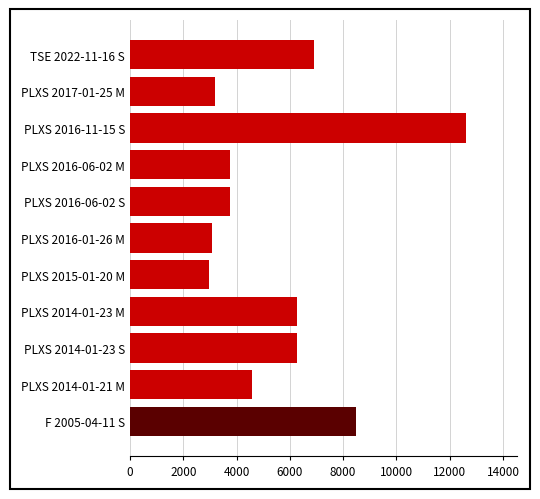

What is the change in value from TSE 2022-11-16 S to PLXS 2014-01-21 M?

-2311